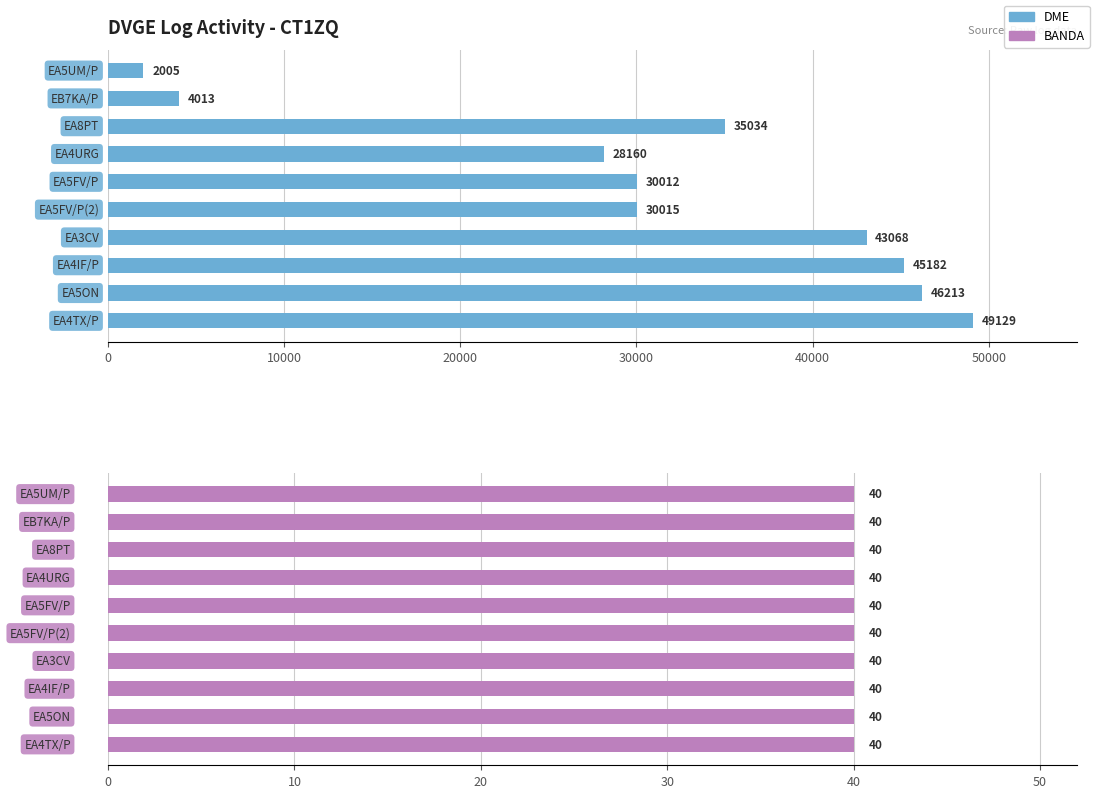

Is it true that DME equals 45182.0 at 7?

True